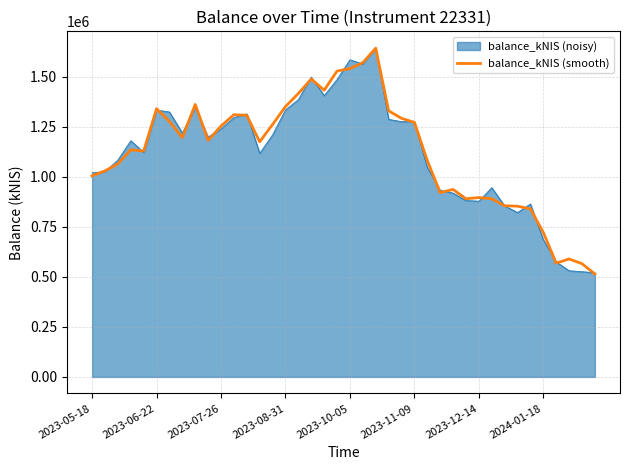

What is the maximum value shown in the chart?

1644633.9